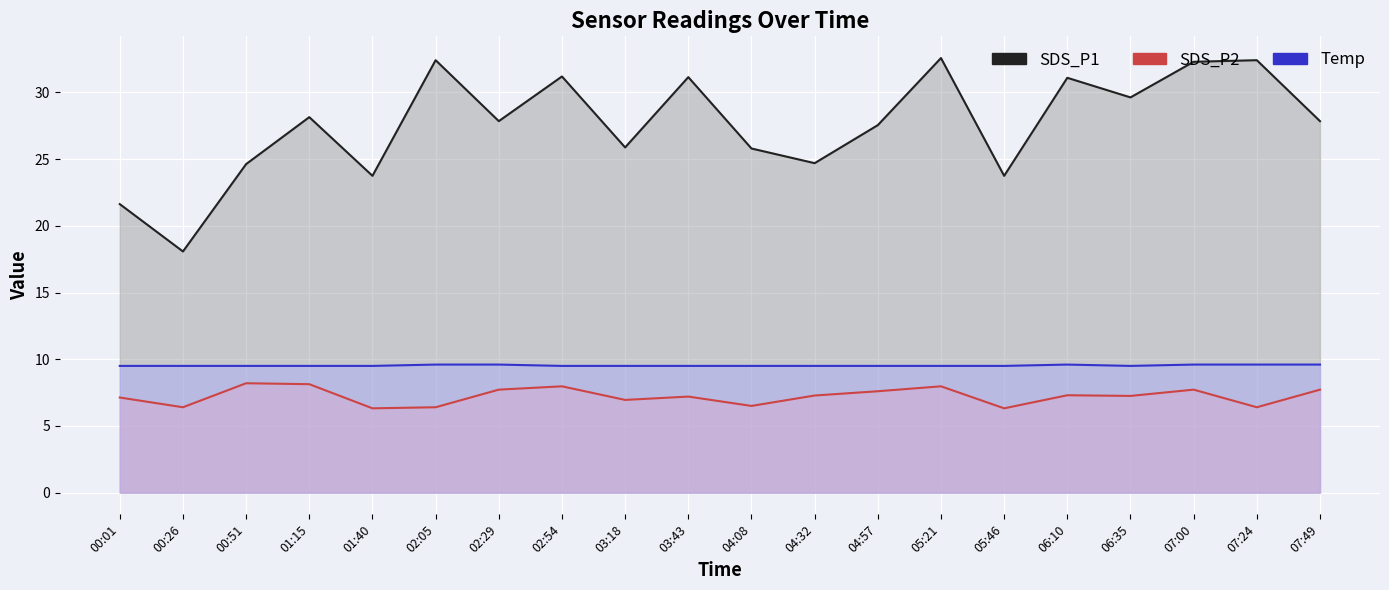

True or false: SDS_P1 and Temp cross at least once.

False